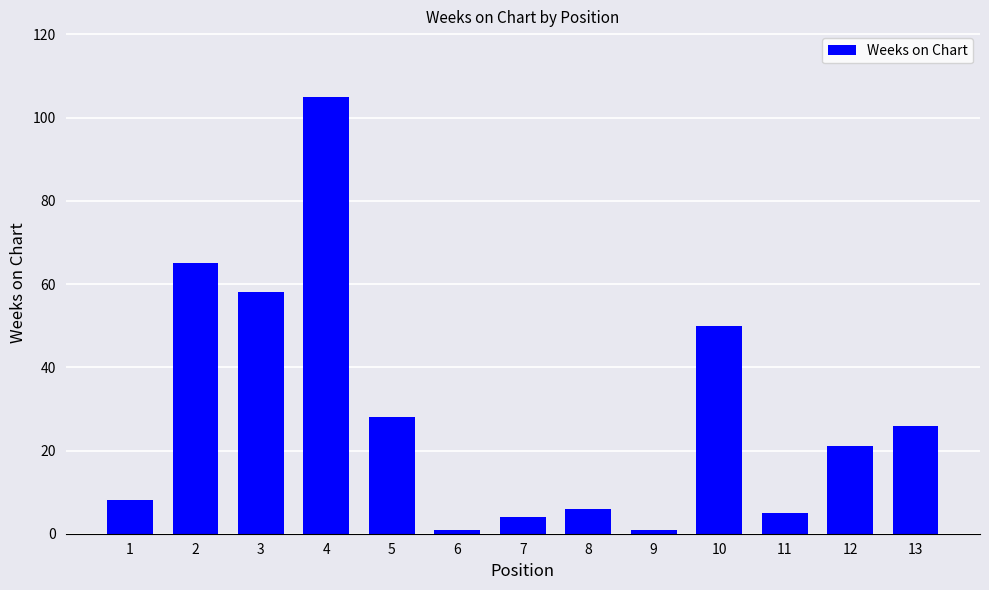

At which category does the chart reach its peak across all series?

4